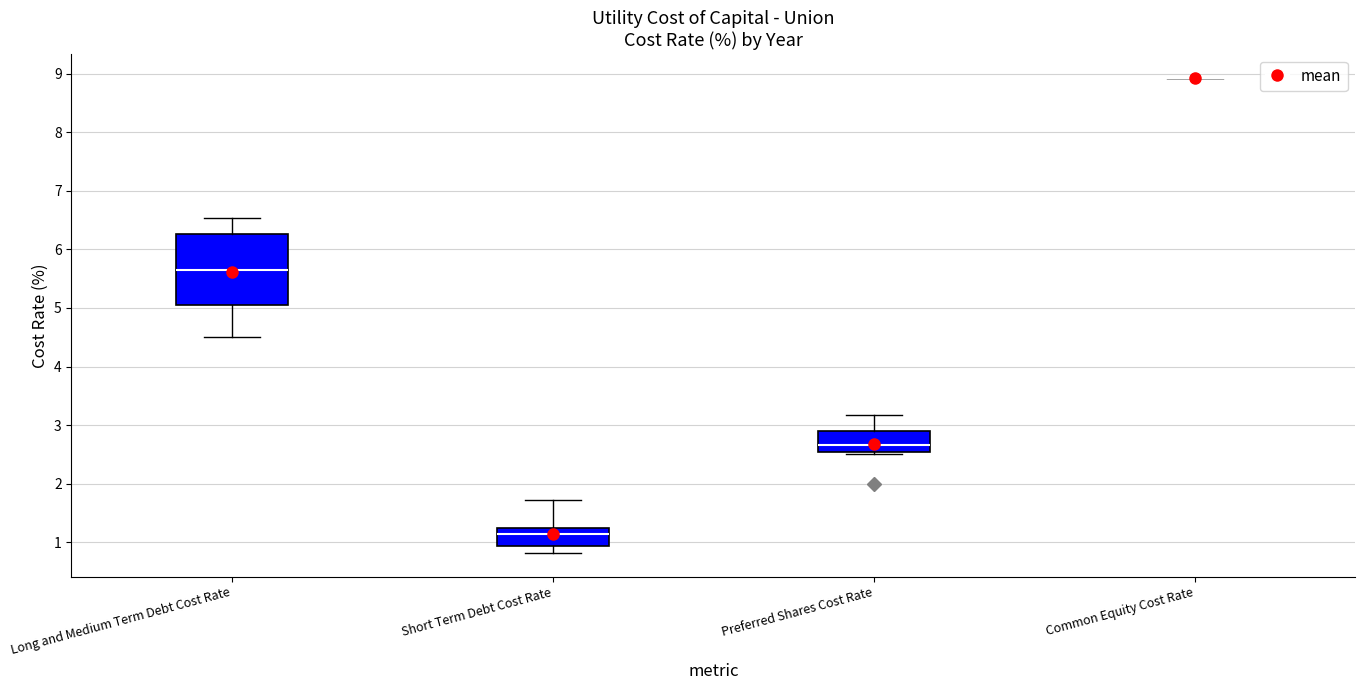

Comparing the boxes themselves (not the whiskers), which one is the tallest?

Long and Medium Term Debt Cost Rate